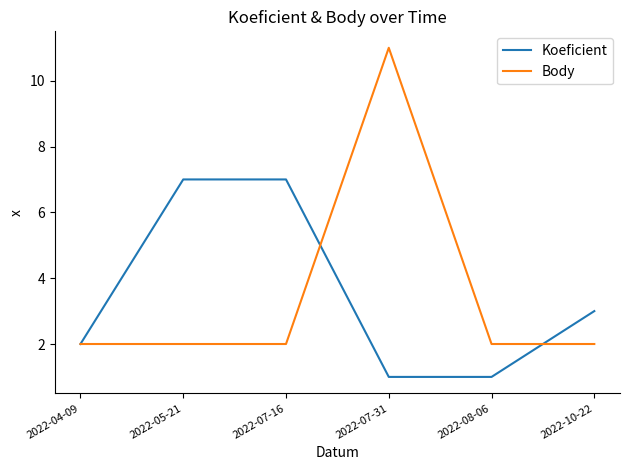

What is the sum of the Koeficient values at 2022-07-31 and 2022-04-09?

3